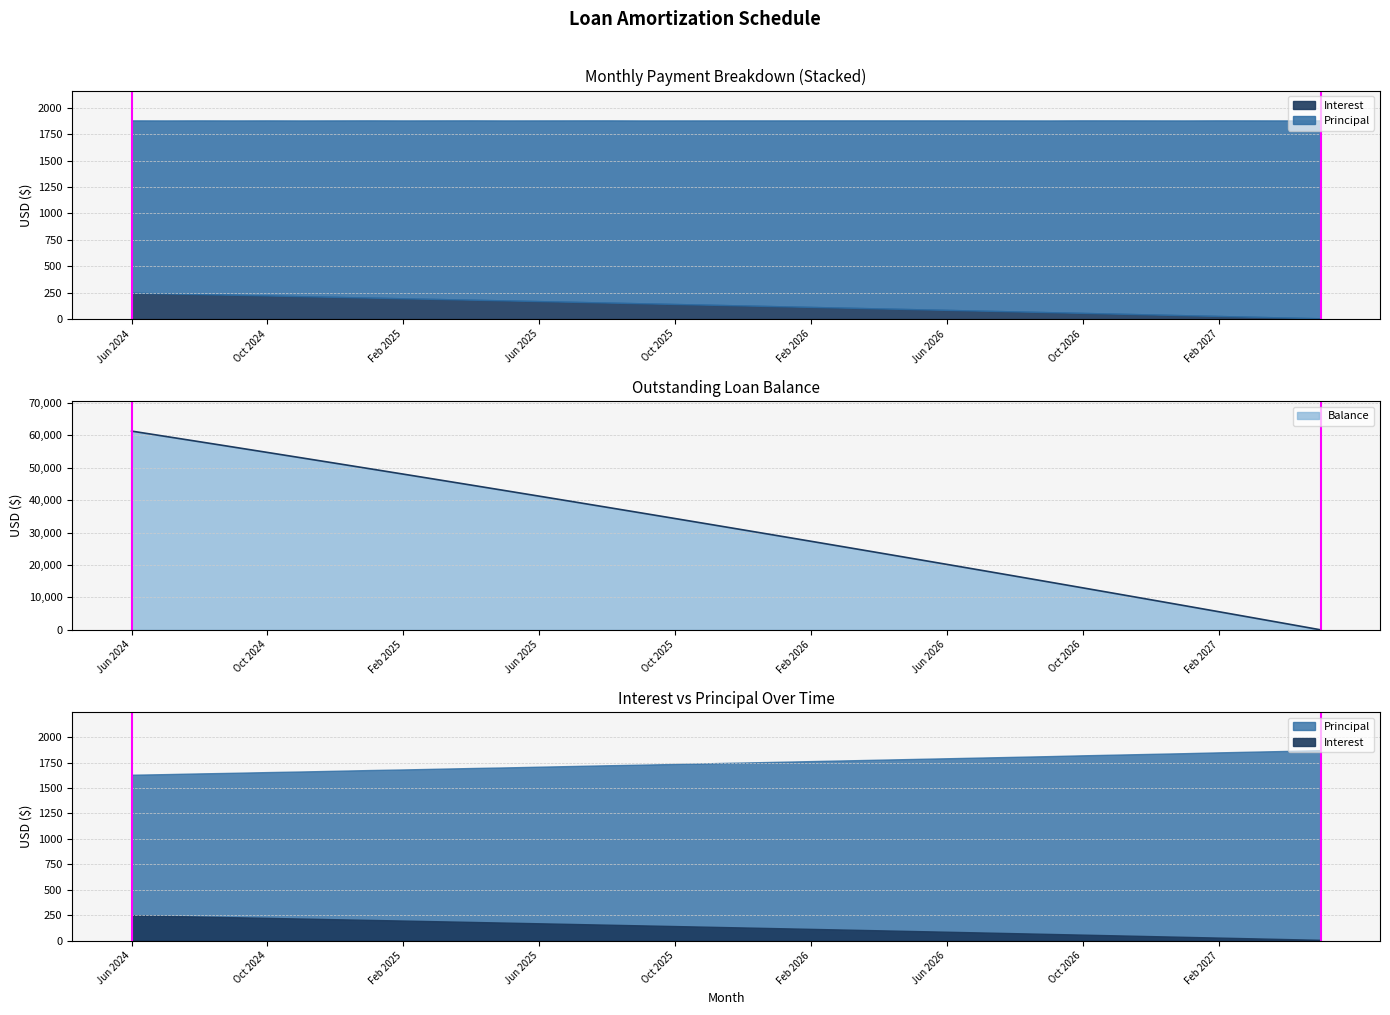

Which category has the highest value in the Interest series?

Jun 2024